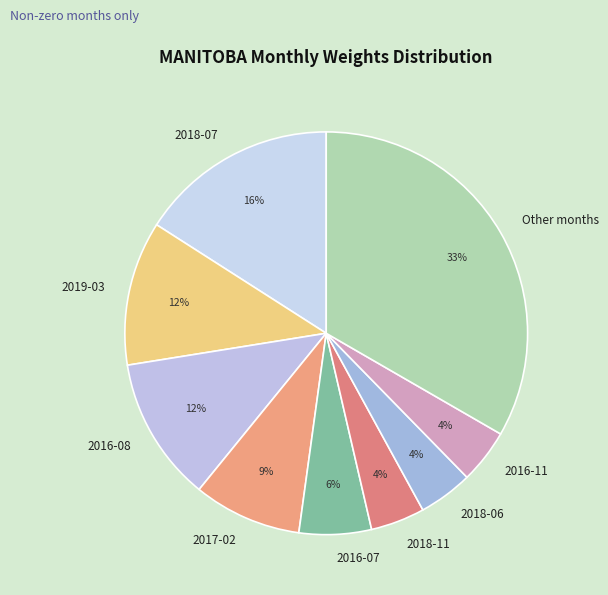

Is there a majority slice in this chart?

No